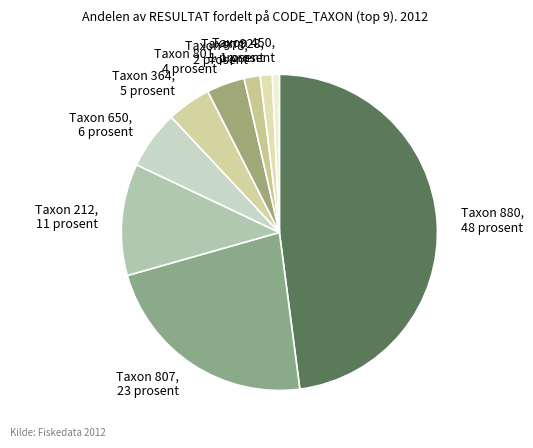

How many segments does this pie chart have?

9